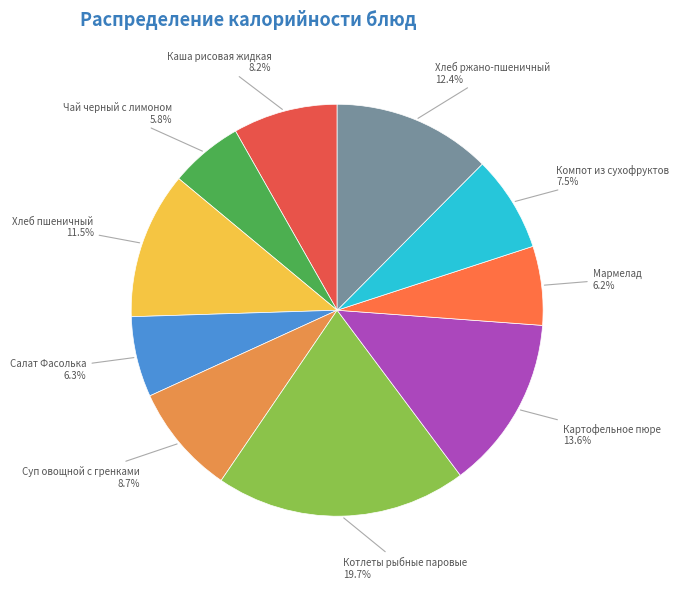

How many slices are in this pie chart?

10